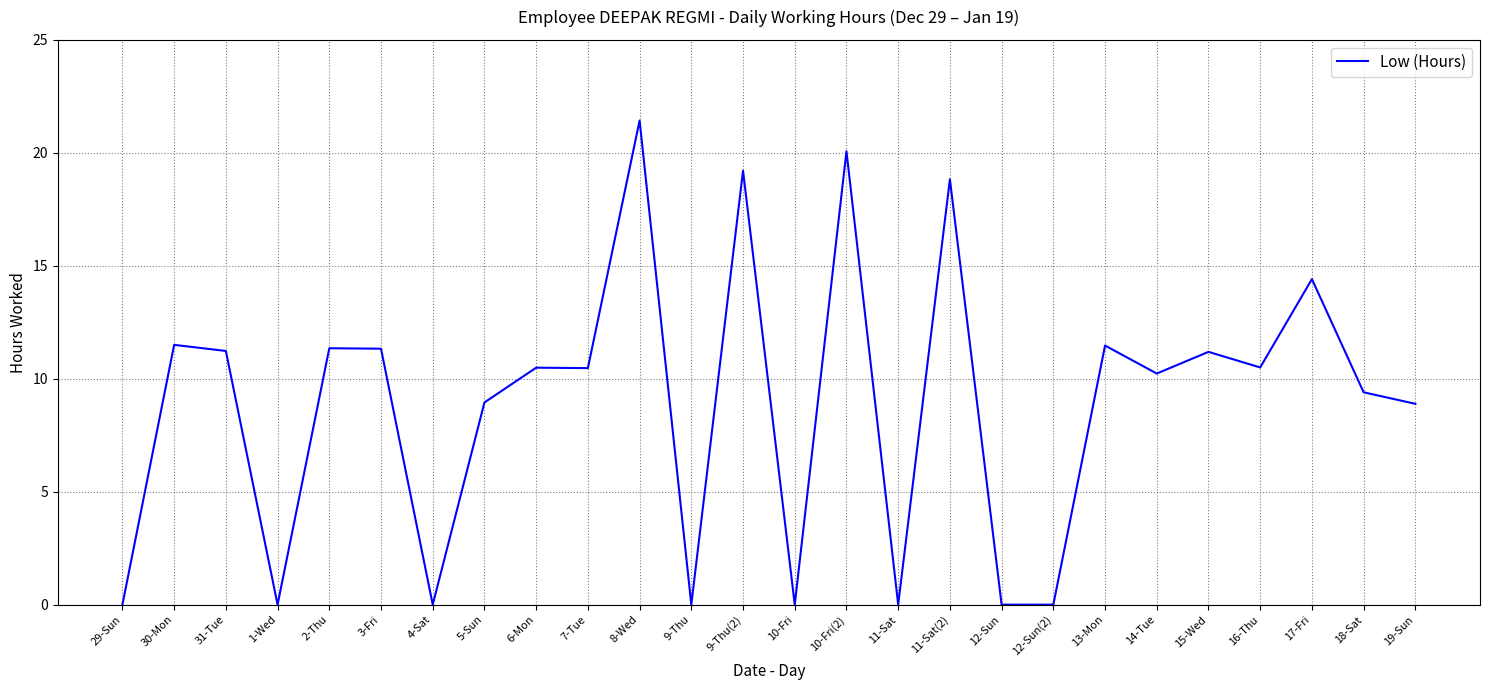

What position from the right is 2-Thu?

22